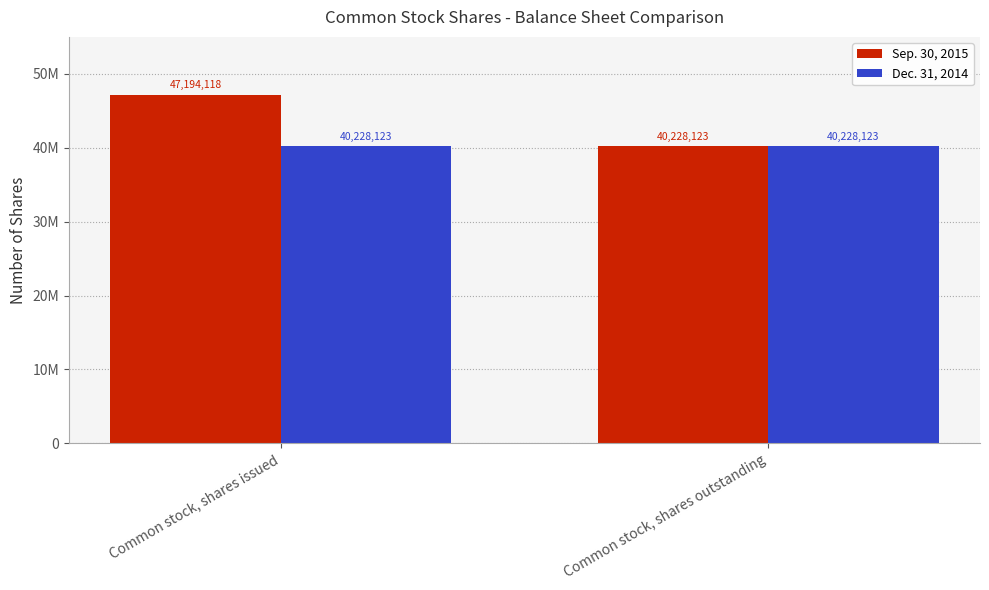

Reading left to right, extract all data points from this chart.

Sep. 30, 2015: 47194118	40228123
Dec. 31, 2014: 40228123	40228123